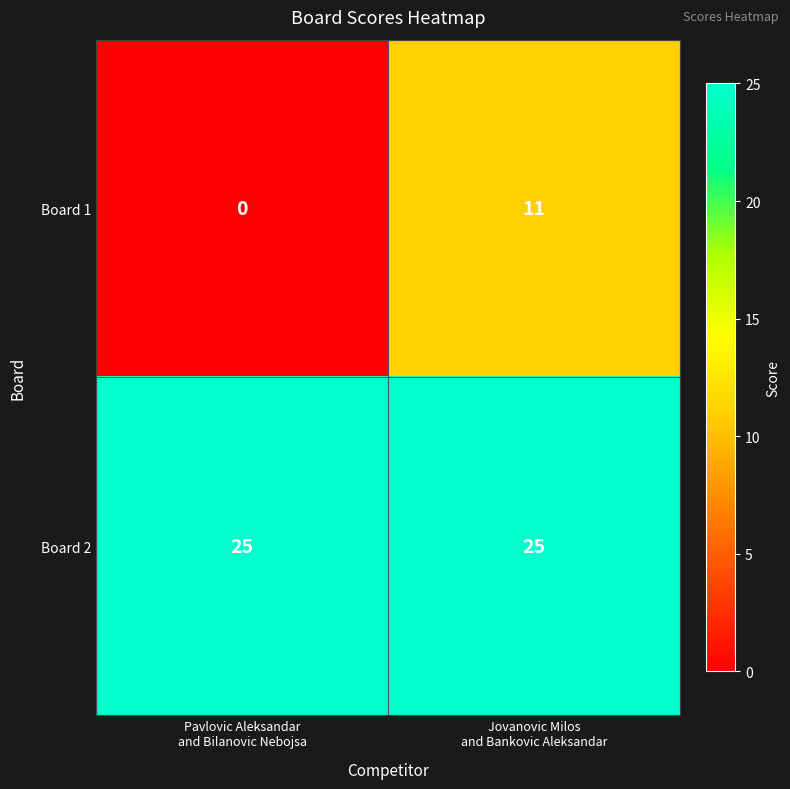

Which label corresponds to the smallest value in the chart?

Pavlovic Aleksandar
and Bilanovic Nebojsa